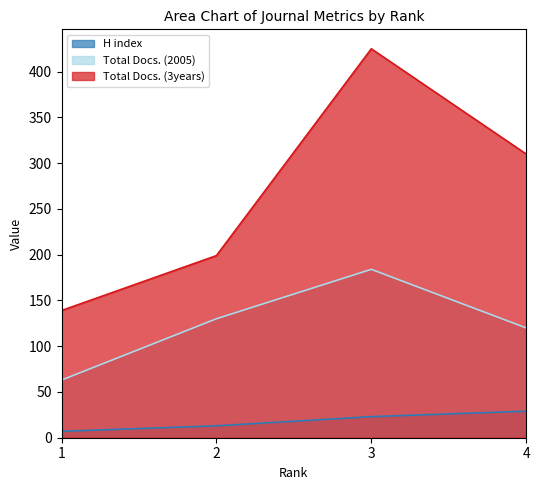

The Total Docs. (2005) series shows 76 at 4. True or false?

False